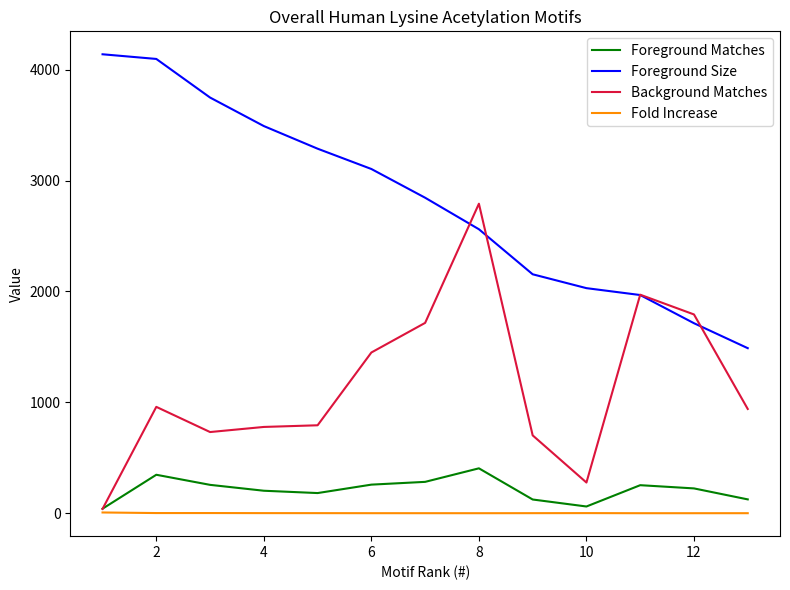

What is the maximum value shown in the chart?

4138.0